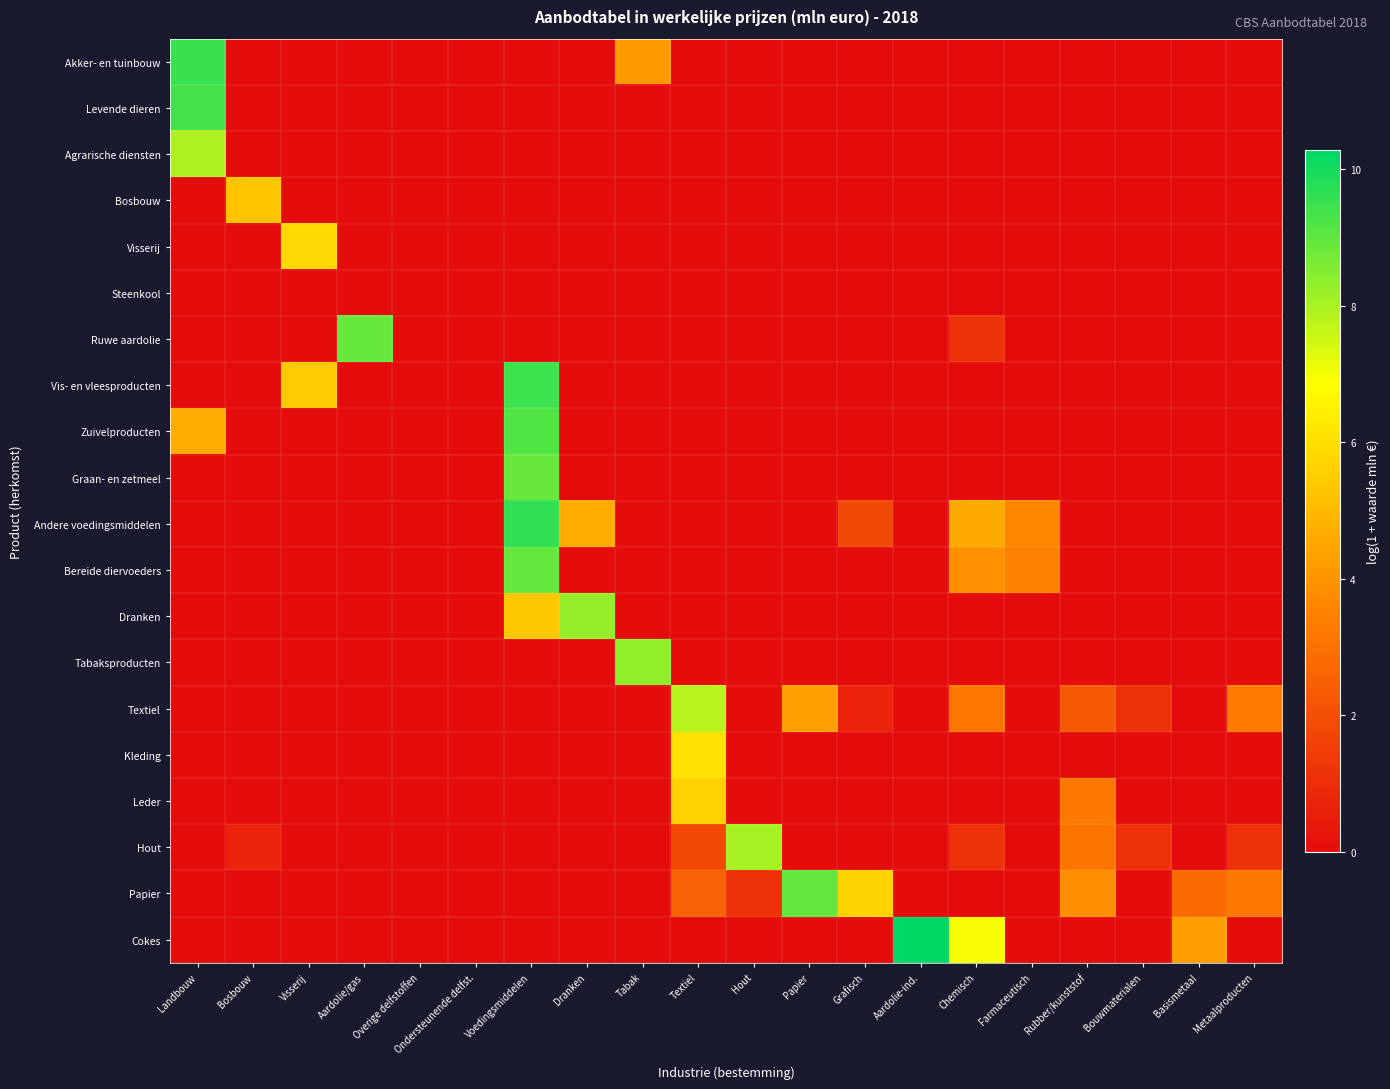

Rank the series by their maximum value, from highest to lowest.

Cokes, Andere voedingsmiddelen, Akker- en tuinbouw, Vis- en vleesproducten, Levende dieren, Zuivelproducten, Papier, Bereide diervoeders, Ruwe aardolie, Graan- en zetmeel, Tabaksproducten, Dranken, Hout, Agrarische diensten, Textiel, Kleding, Visserij, Leder, Bosbouw, Steenkool